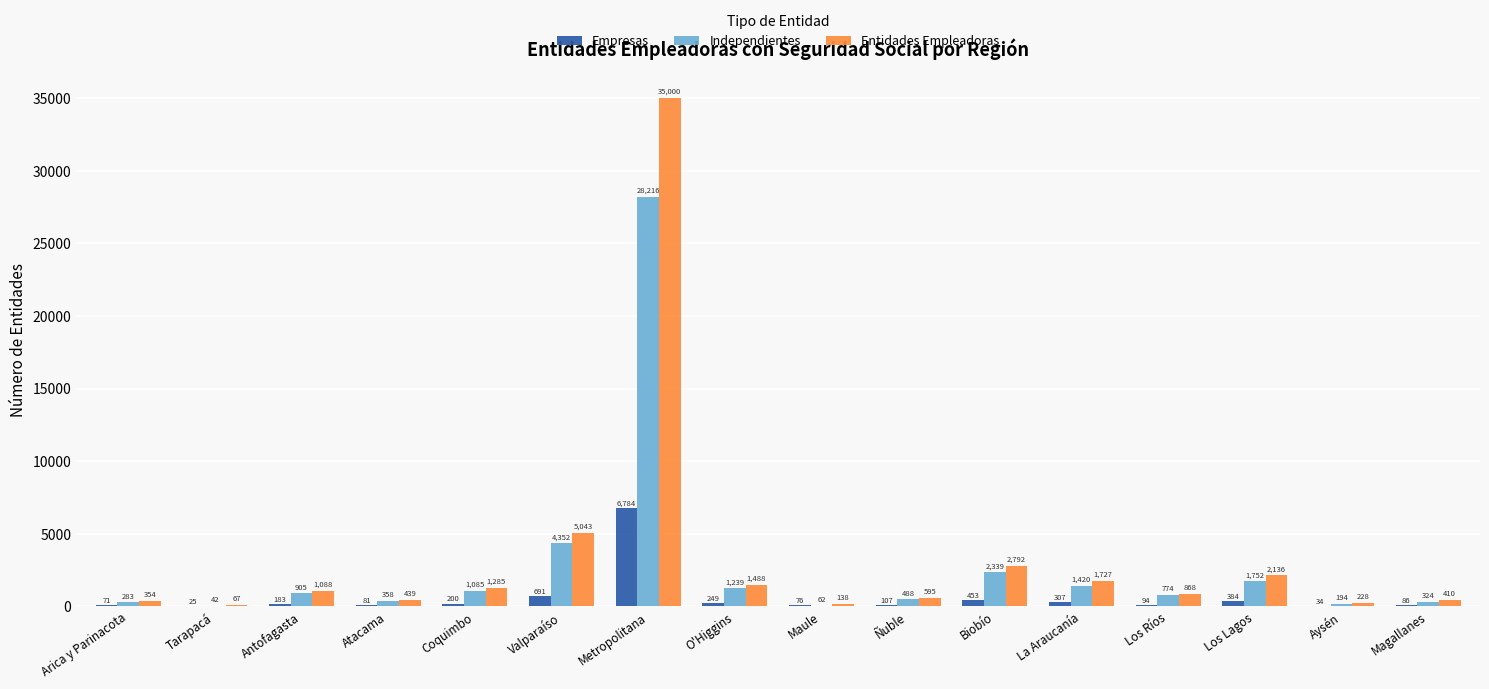

Reading right to left, what are all the values shown in this chart?

Empresas: 86	34	384	94	307	453	107	76	249	6784	691	200	81	183	25	71
Independientes: 324	194	1752	774	1420	2339	488	62	1239	28216	4352	1085	358	905	42	283
Entidades Empleadoras: 410	228	2136	868	1727	2792	595	138	1488	35000	5043	1285	439	1088	67	354